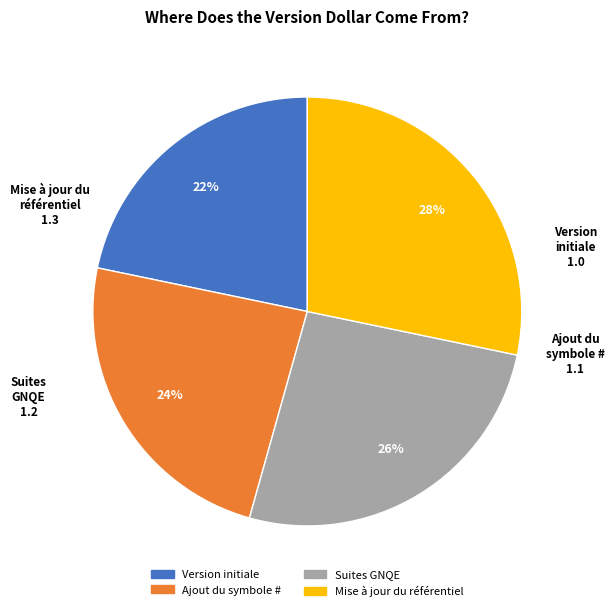

How many slices are in this pie chart?

4